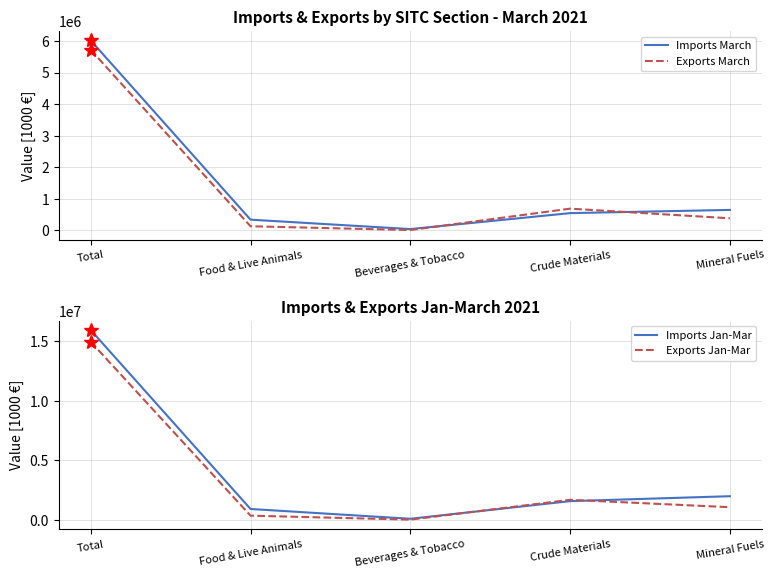

What is the lowest value of the Imports March series?

41426